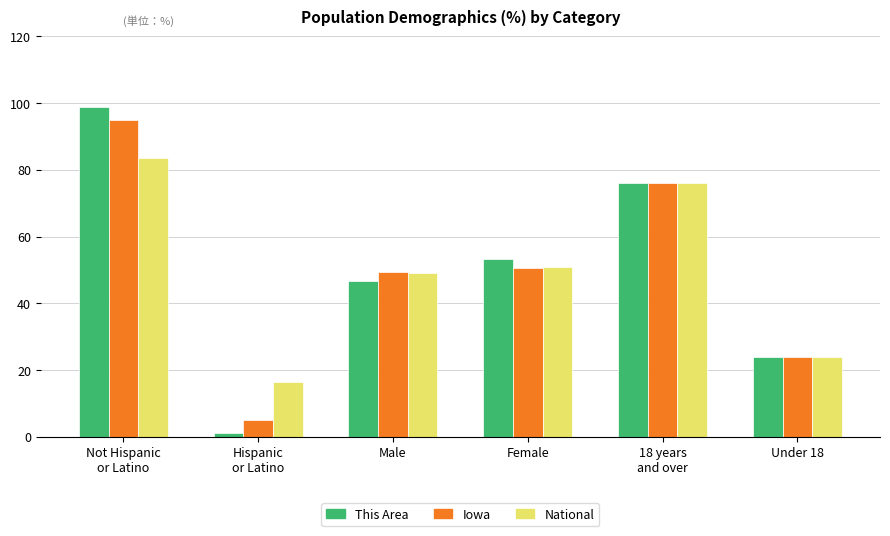

Which series has the largest range (max minus min)?

This Area